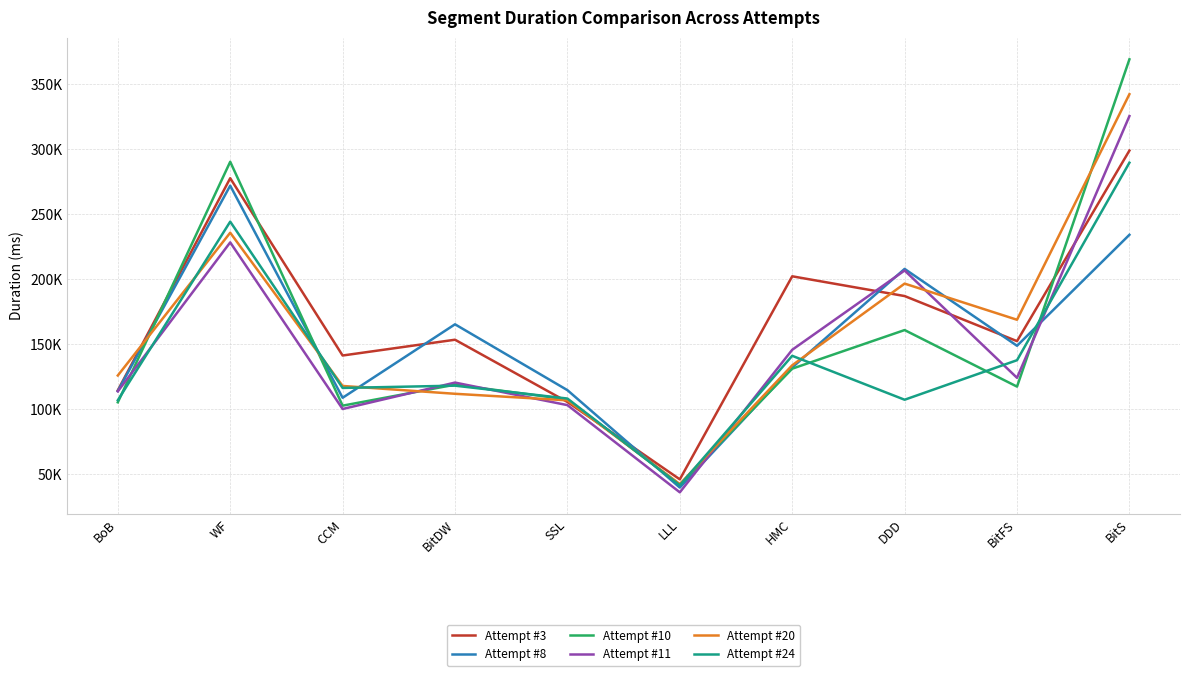

Is this an area chart (filled region under the line)?

No